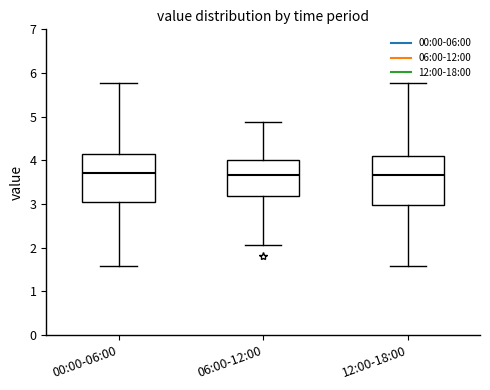

Where does the upper whisker of the box for 06:00-12:00 end on the y-axis? The values are not printed on the chart, so give them approximately, as read against the axis.

4.9